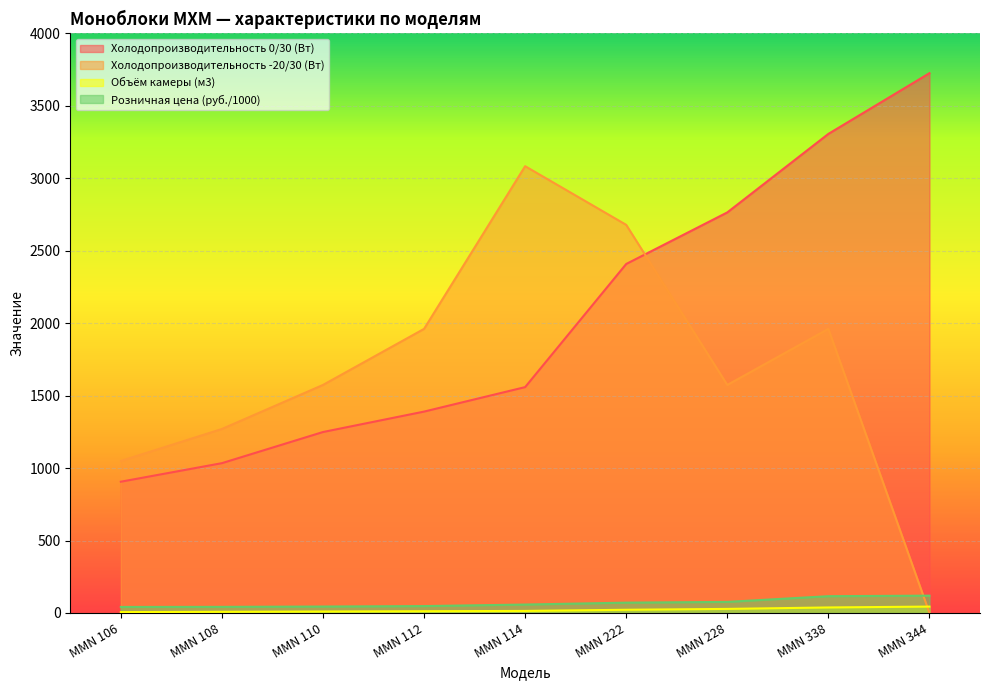

True or false: Холодопроизводительность 0/30 (Вт) has more than 0 interior local peaks.

False